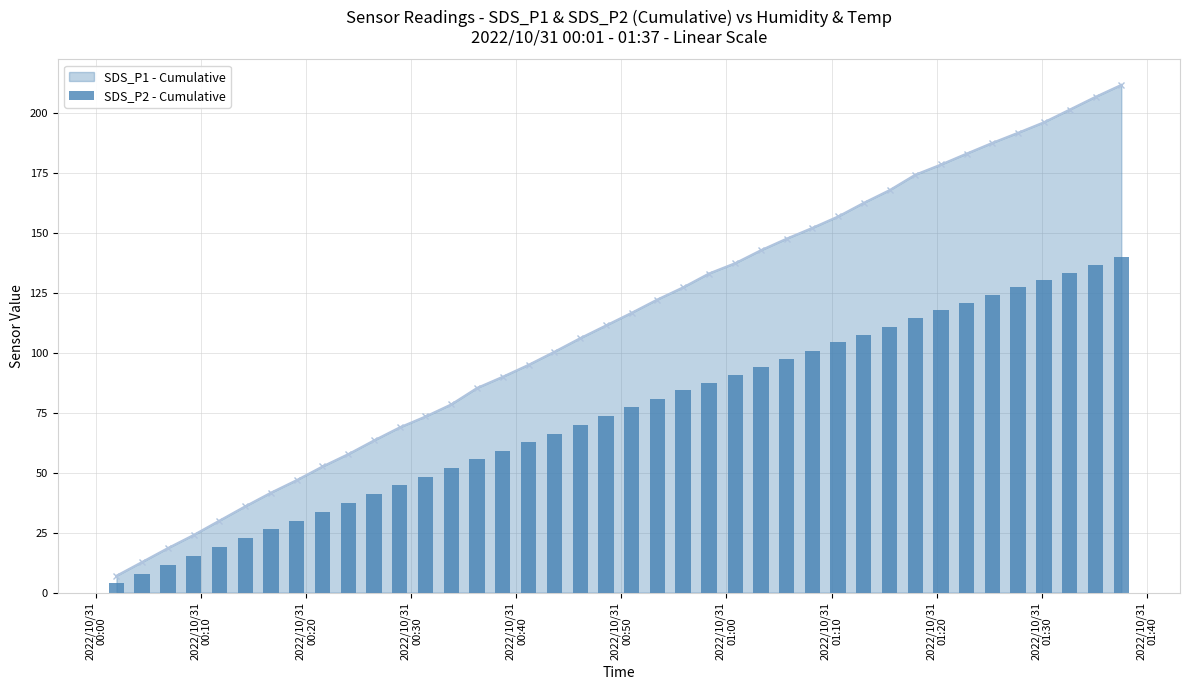

How many bars are there in total?

40